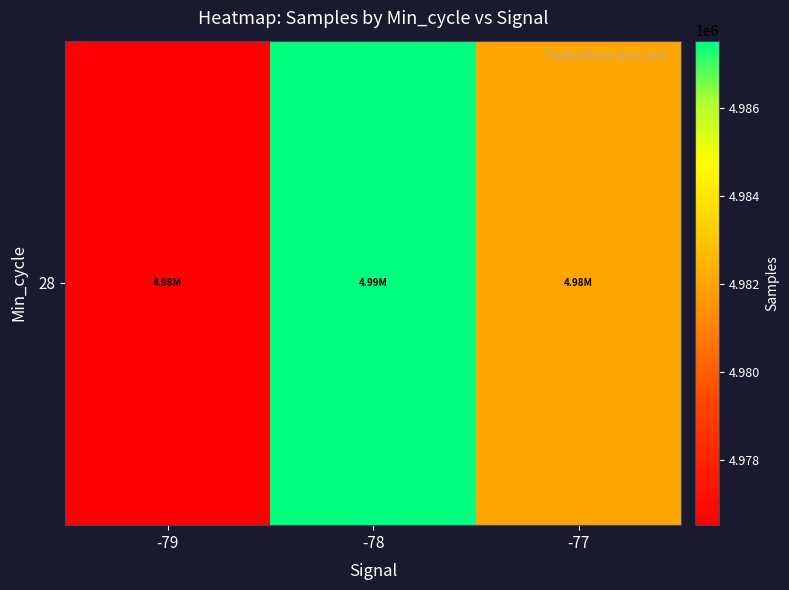

What is the average value?

4982049.3